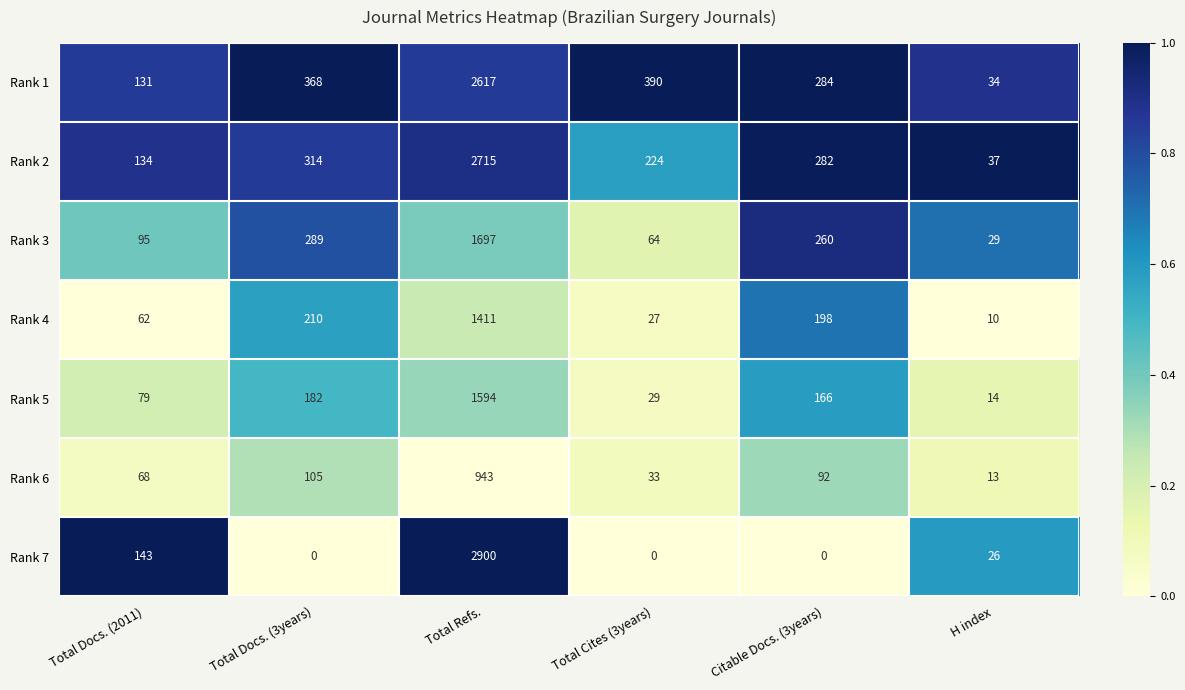

Rank the series by their maximum value, from highest to lowest.

Rank 7, Rank 2, Rank 1, Rank 3, Rank 5, Rank 4, Rank 6